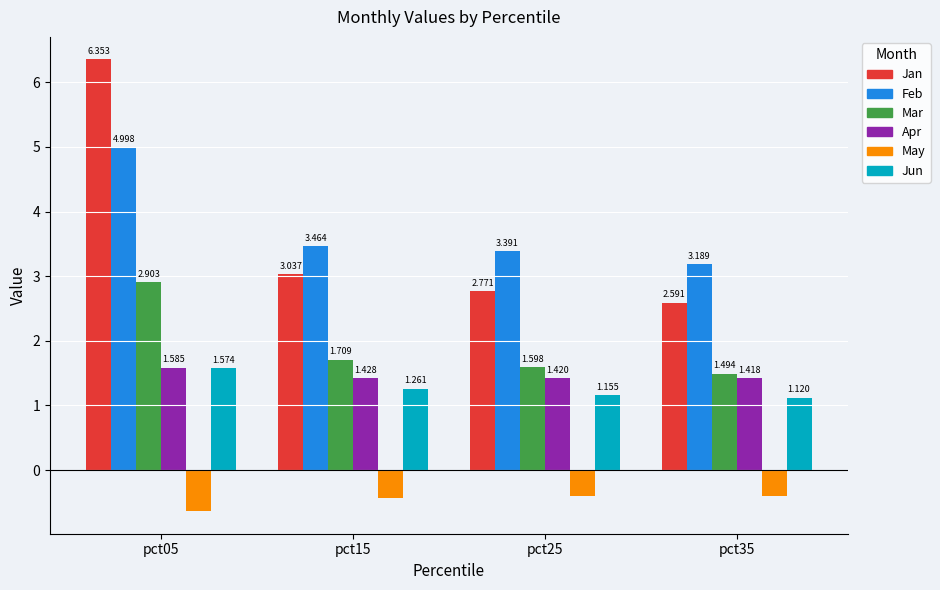

What is the value of the Feb bar at the 3rd from the left?

3.4